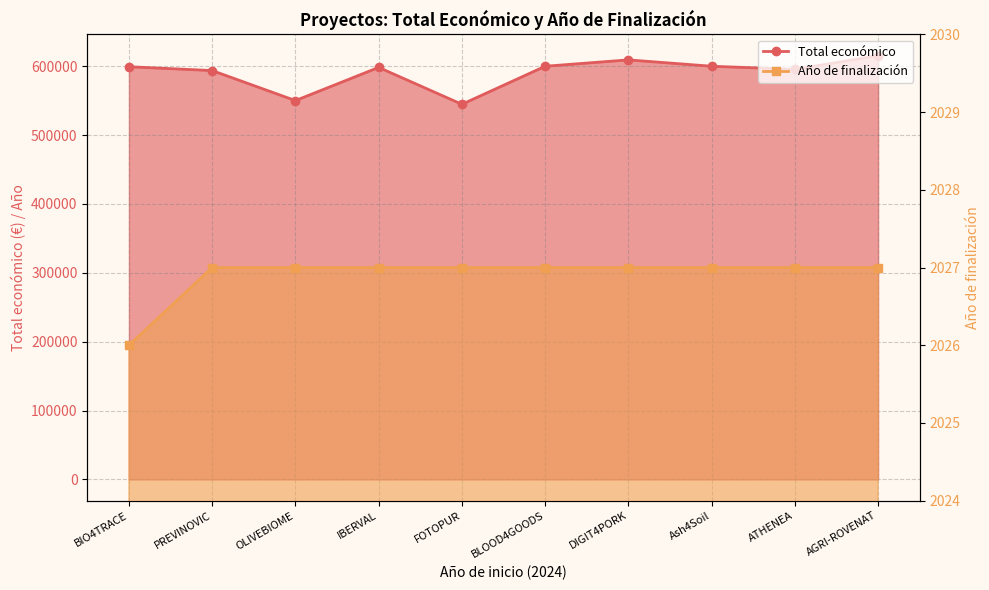

How many lines are shown in the chart?

2